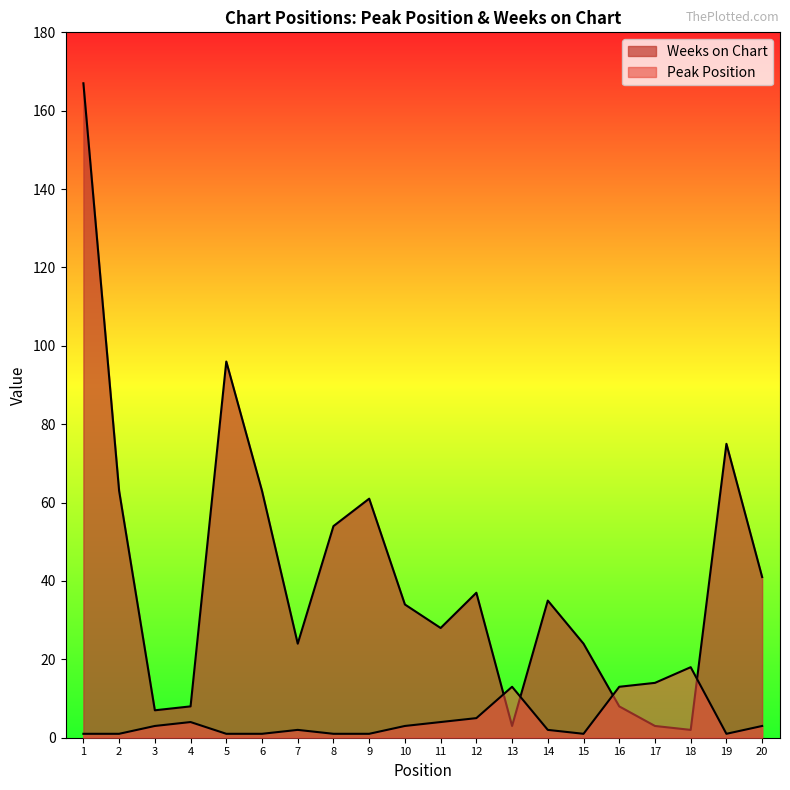

The value of Weeks on Chart at 5 is 96. True or false?

True